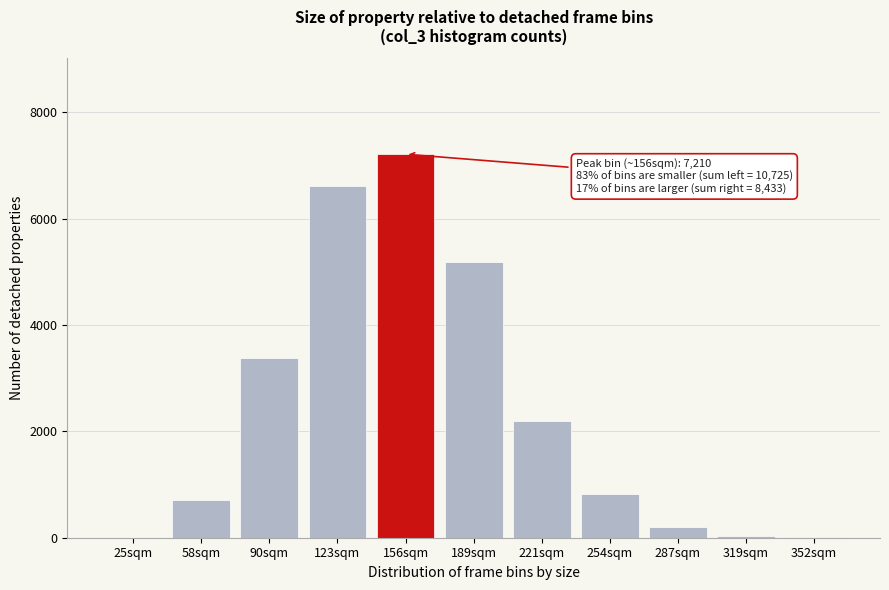

What is the greatest value displayed?

7210